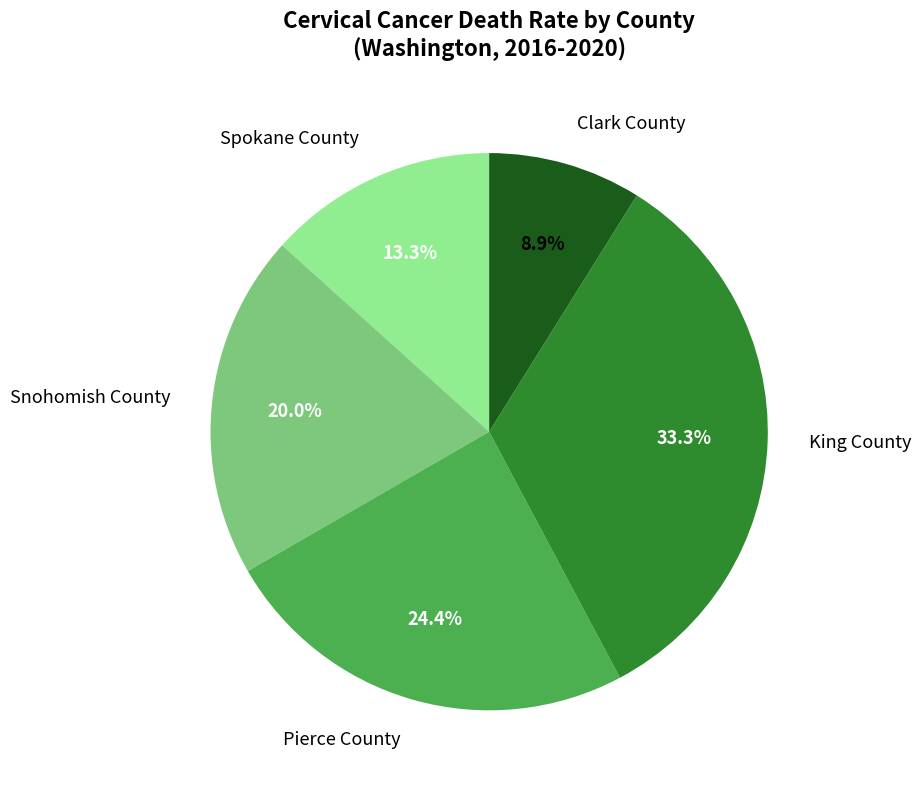

Which has a higher value, Snohomish County or Clark County?

Snohomish County